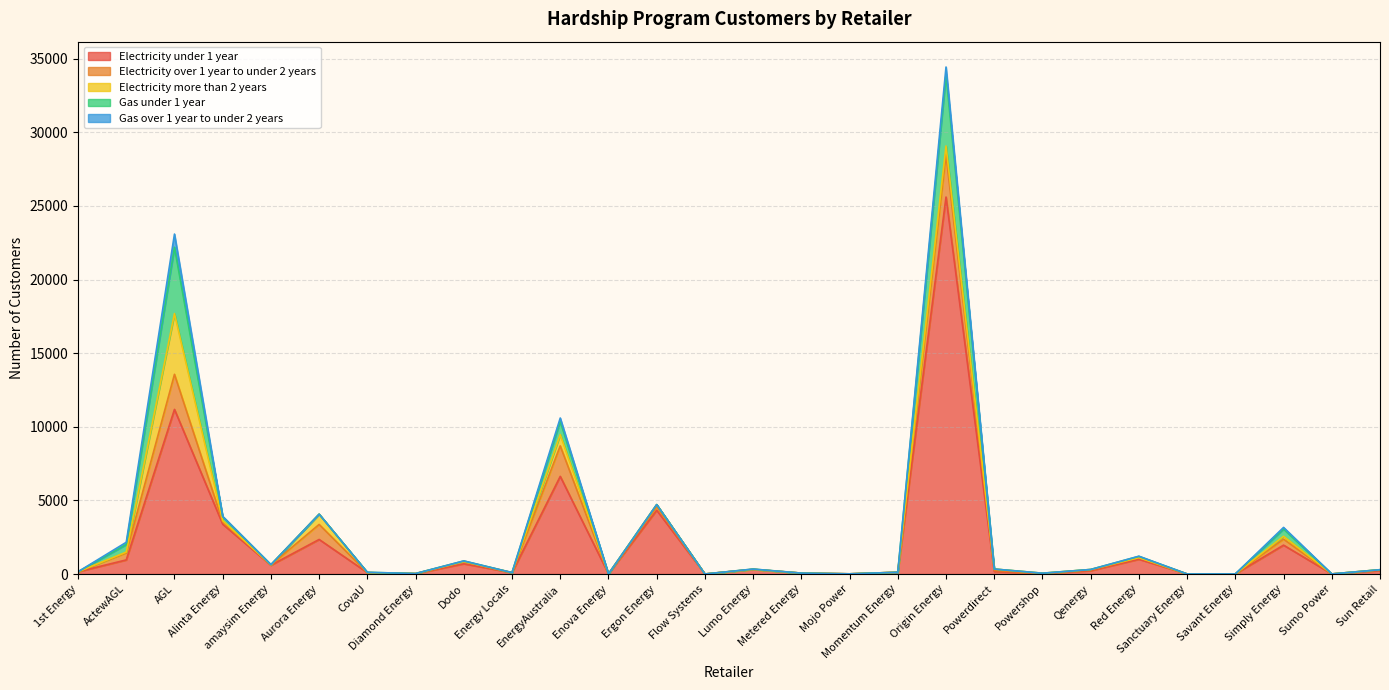

Reading left to right, extract all data points from this chart.

Electricity under 1 year: 1st Energy=151	ActewAGL=956	AGL=11179	Alinta Energy=3384	amaysim Energy=595	Aurora Energy=2346	CovaU=91	Diamond Energy=23	Dodo=693	Energy Locals=92	EnergyAustralia=6631	Enova Energy=6	Ergon Energy=4328	Flow Systems=1	Lumo Energy=311	Metered Energy=58	Mojo Power=11	Momentum Energy=116	Origin Energy=25601	Powerdirect=171	Powershop=29	Qenergy=225	Red Energy=1002	Sanctuary Energy=4	Savant Energy=6	Simply Energy=1960	Sumo Power=5	Sun Retail=226
Electricity over 1 year to under 2 years: 1st Energy=3	ActewAGL=473	AGL=2383	Alinta Energy=158	amaysim Energy=21	Aurora Energy=1020	CovaU=0	Diamond Energy=4	Dodo=146	Energy Locals=3	EnergyAustralia=2071	Enova Energy=0	Ergon Energy=252	Flow Systems=0	Lumo Energy=2	Metered Energy=2	Mojo Power=0	Momentum Energy=2	Origin Energy=2866	Powerdirect=67	Powershop=7	Qenergy=54	Red Energy=108	Sanctuary Energy=0	Savant Energy=0	Simply Energy=408	Sumo Power=0	Sun Retail=53
Electricity more than 2 years: 1st Energy=0	ActewAGL=58	AGL=4124	Alinta Energy=84	amaysim Energy=0	Aurora Energy=699	CovaU=0	Diamond Energy=4	Dodo=5	Energy Locals=0	EnergyAustralia=767	Enova Energy=0	Ergon Energy=135	Flow Systems=0	Lumo Energy=1	Metered Energy=0	Mojo Power=0	Momentum Energy=0	Origin Energy=600	Powerdirect=99	Powershop=18	Qenergy=28	Red Energy=2	Sanctuary Energy=0	Savant Energy=0	Simply Energy=192	Sumo Power=0	Sun Retail=13
Gas under 1 year: 1st Energy=0	ActewAGL=515	AGL=4505	Alinta Energy=273	amaysim Energy=20	Aurora Energy=0	CovaU=23	Diamond Energy=0	Dodo=41	Energy Locals=0	EnergyAustralia=895	Enova Energy=0	Ergon Energy=0	Flow Systems=0	Lumo Energy=20	Metered Energy=0	Mojo Power=0	Momentum Energy=0	Origin Energy=4867	Powerdirect=0	Powershop=0	Qenergy=0	Red Energy=85	Sanctuary Energy=0	Savant Energy=0	Simply Energy=492	Sumo Power=0	Sun Retail=0
Gas over 1 year to under 2 years: 1st Energy=0	ActewAGL=153	AGL=896	Alinta Energy=17	amaysim Energy=0	Aurora Energy=0	CovaU=0	Diamond Energy=0	Dodo=4	Energy Locals=0	EnergyAustralia=230	Enova Energy=0	Ergon Energy=0	Flow Systems=0	Lumo Energy=0	Metered Energy=0	Mojo Power=0	Momentum Energy=0	Origin Energy=498	Powerdirect=0	Powershop=0	Qenergy=0	Red Energy=11	Sanctuary Energy=0	Savant Energy=0	Simply Energy=112	Sumo Power=0	Sun Retail=0